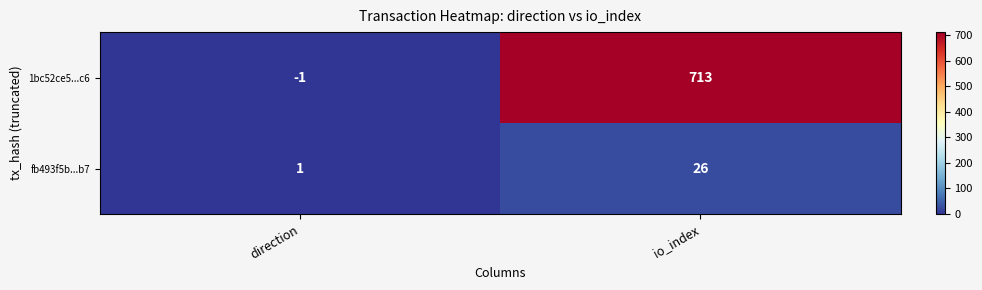

List the series in order of their peak value, highest first.

1bc52ce5...c6, fb493f5b...b7